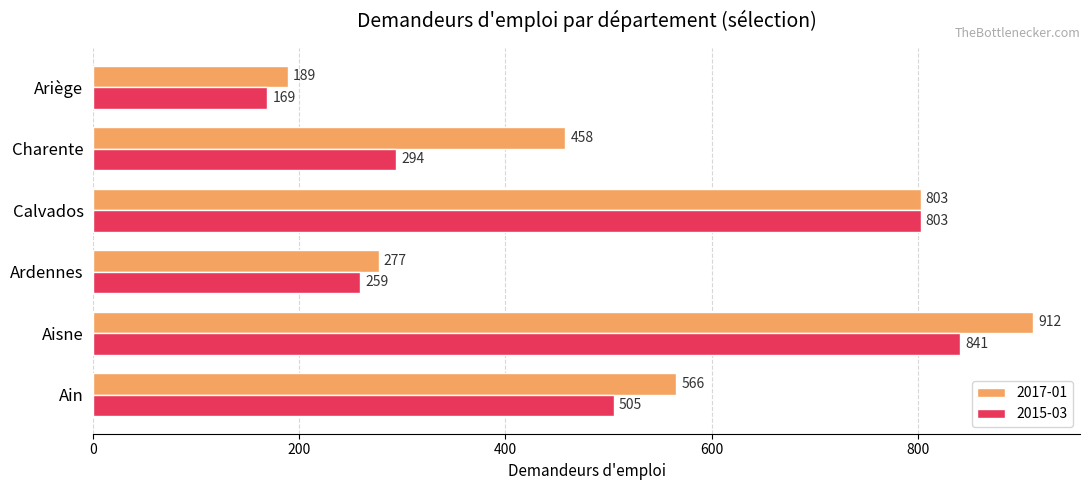

What is the difference between the second highest and second lowest values in the 2015-03 series?

544